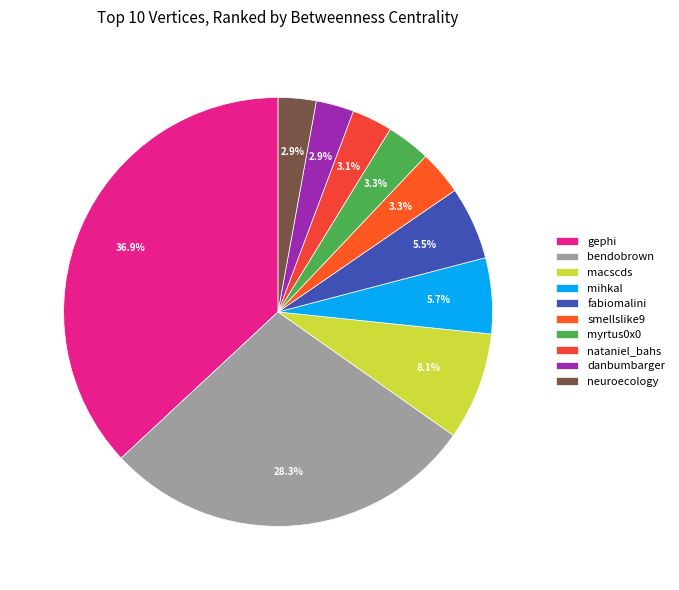

To the nearest percent, what is the combined percentage of nataniel_bahs and bendobrown?

31%